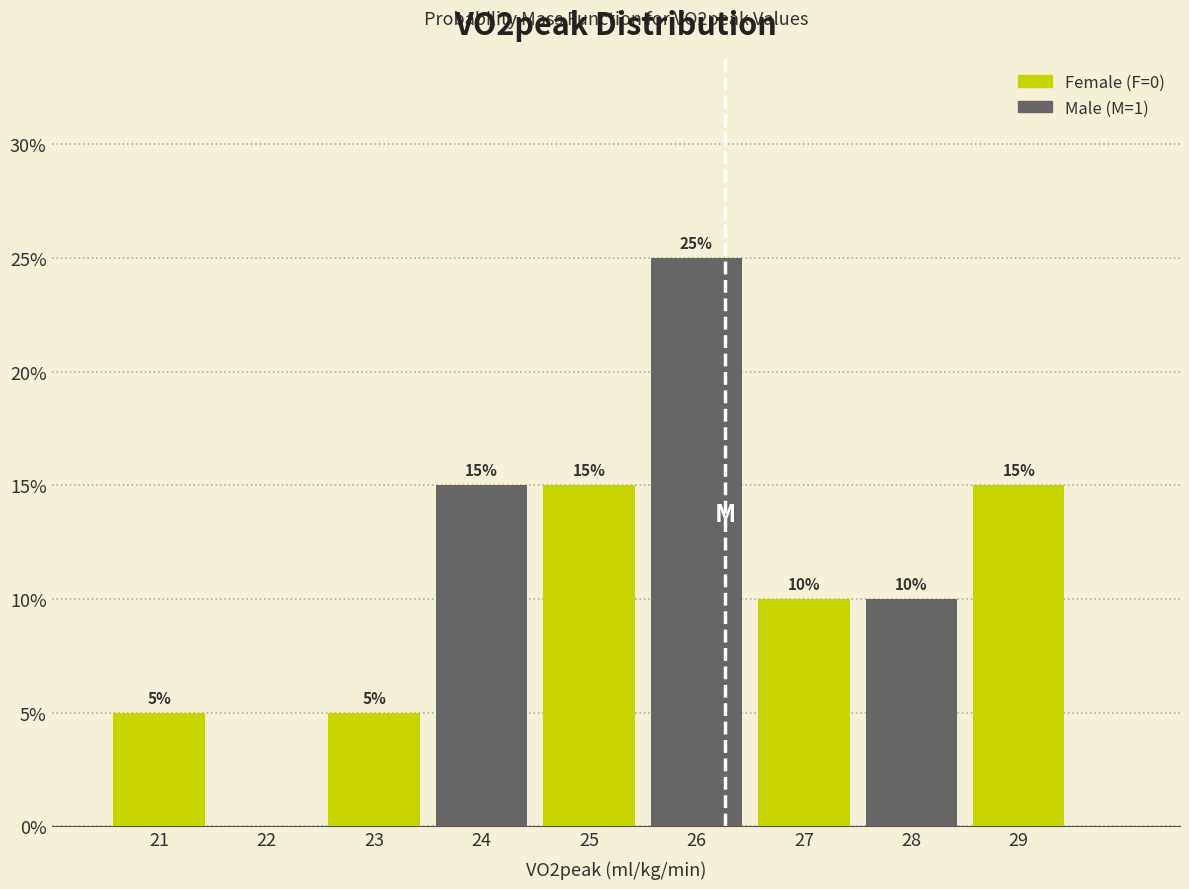

Over which range of the x-axis is the bar tallest?

25.5 to 26.5